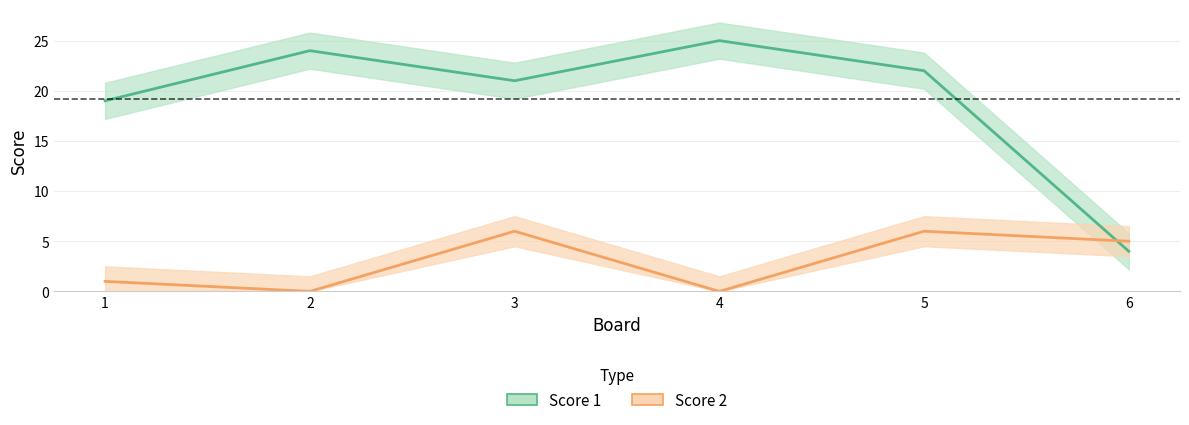

Rank the series at 5 from highest to lowest value.

Score 1, Score 2